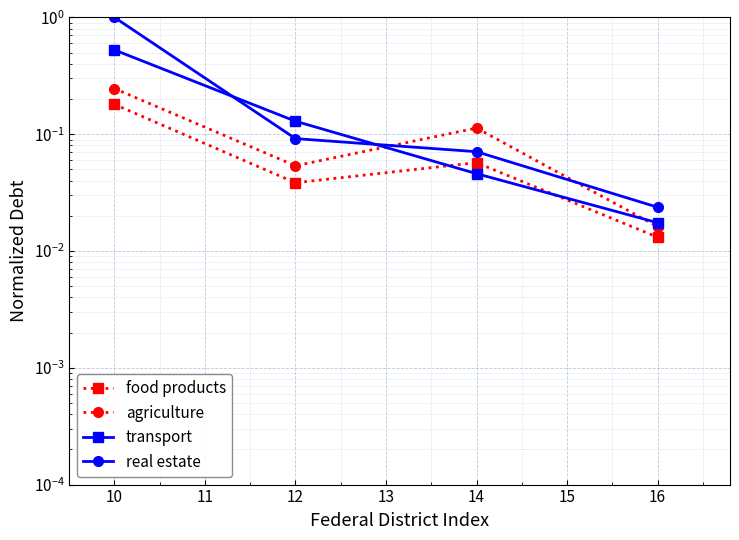

At which category is the sum across all series the highest?

10